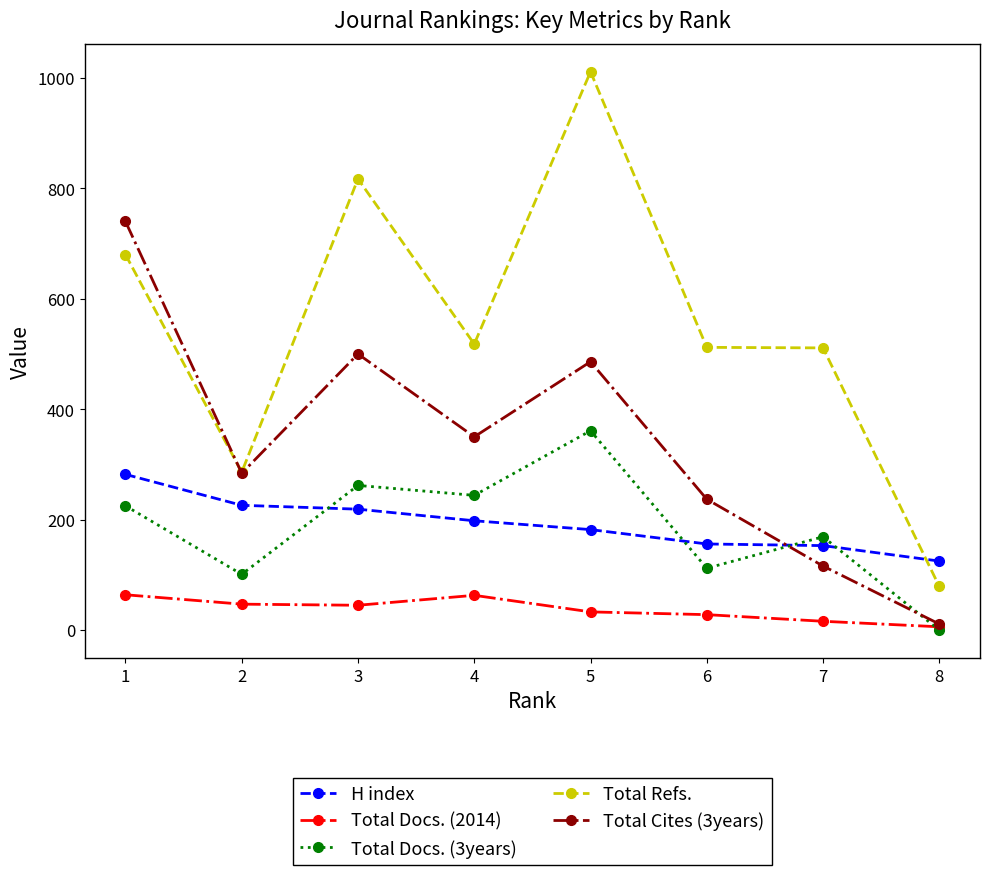

How many intersections are there between H index and Total Refs.?

1